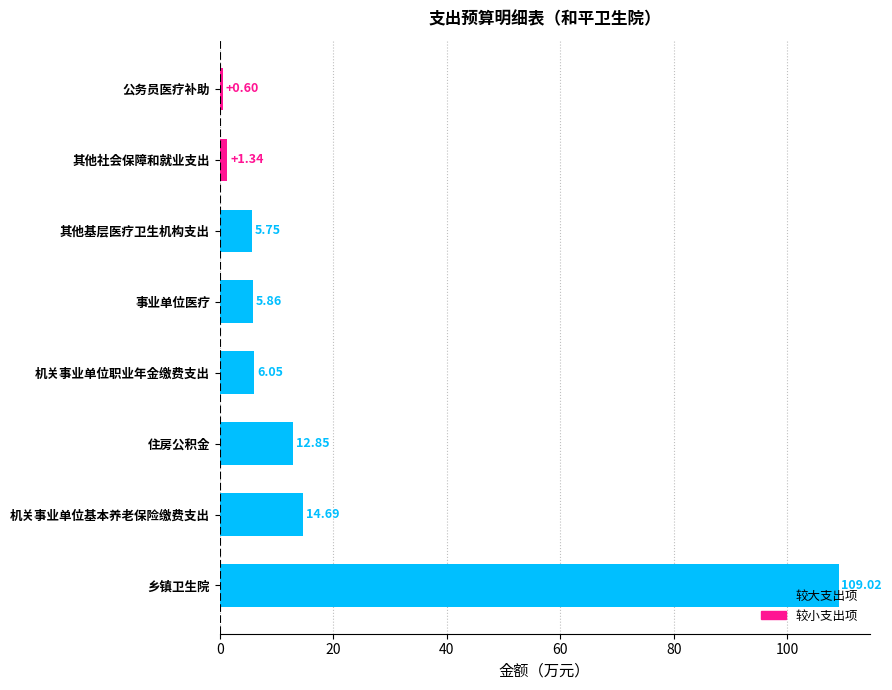

What is the sum of the values at 其他基层医疗卫生机构支出 and 事业单位医疗?

11.6